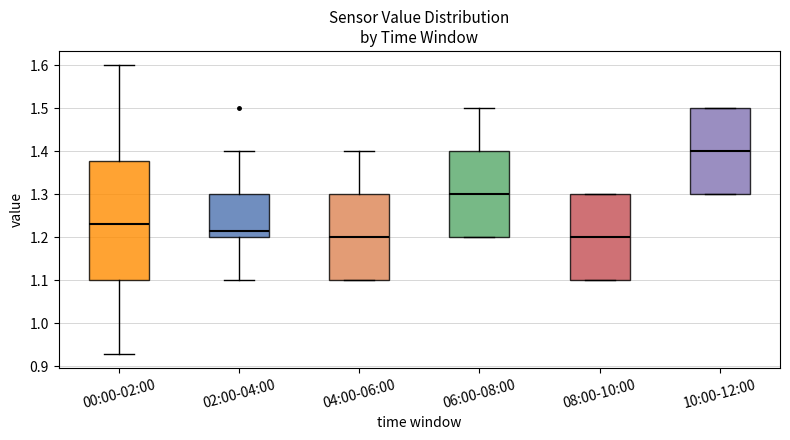

Where is the lower edge of the box for 06:00-08:00 on the y-axis? The values are not printed on the chart, so give them approximately, as read against the axis.

1.20